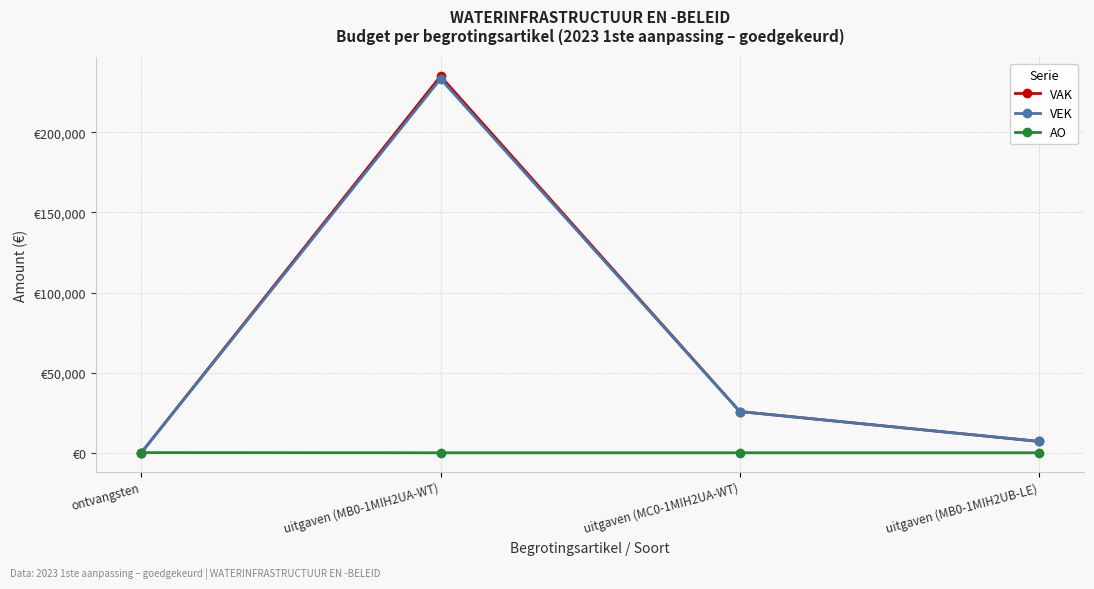

What position from the right is uitgaven (MC0-1MIH2UA-WT)?

2